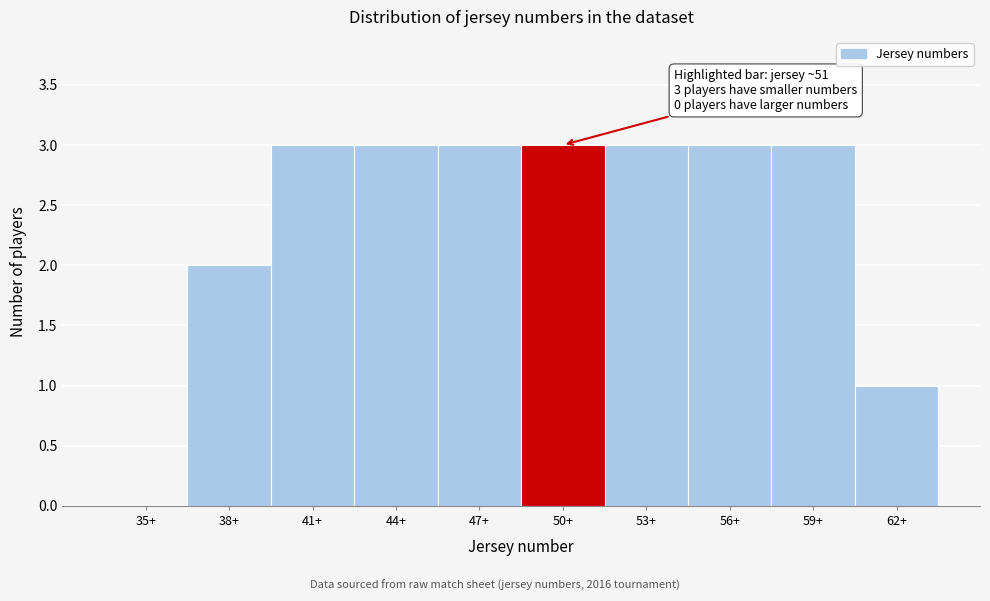

Reading left to right, list all the values displayed in this chart.

35+=0	38+=2	41+=3	44+=3	47+=3	50+=3	53+=3	56+=3	59+=3	62+=1